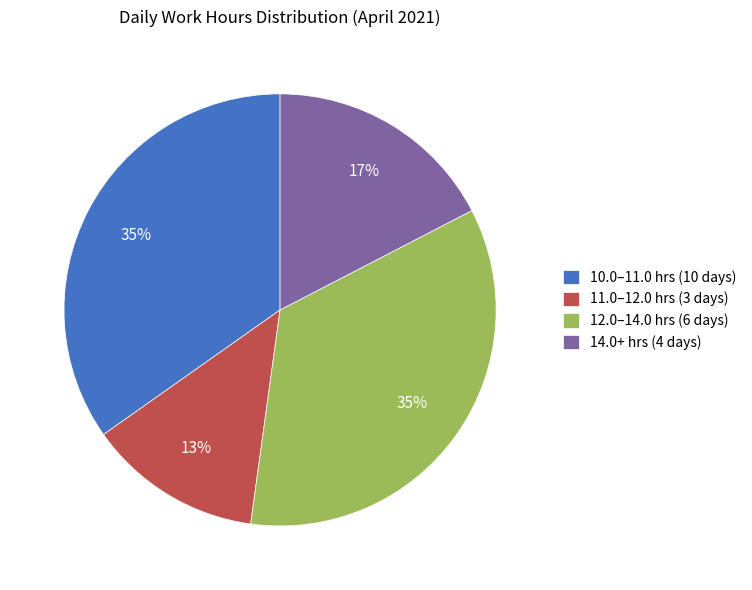

What percentage is the 10.0–11.0 hrs (10 days) slice, to the nearest percent?

35%